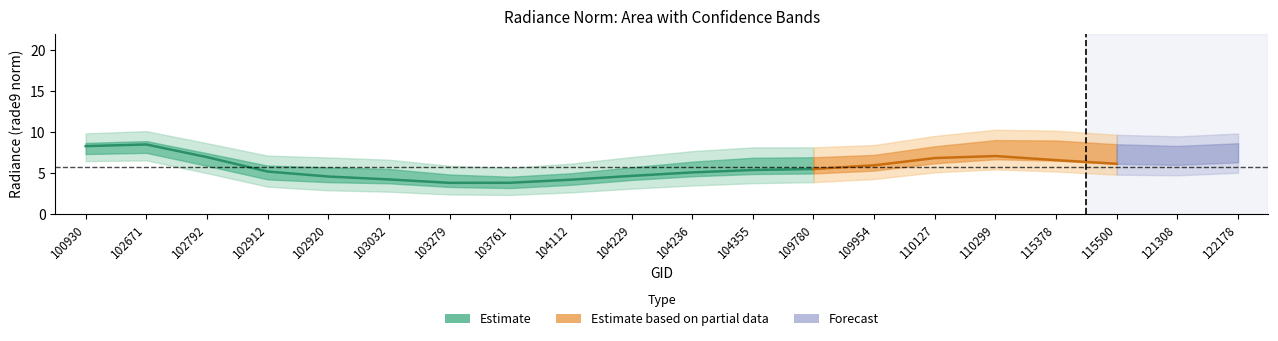

How many series are shown in this chart?

3